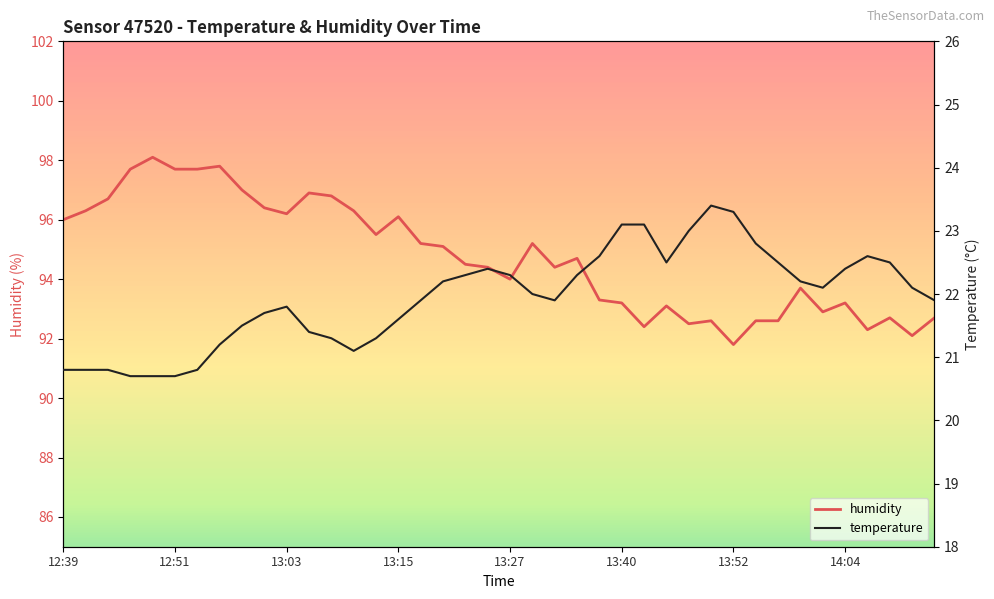

List the series in order of their peak value, highest first.

humidity, temperature